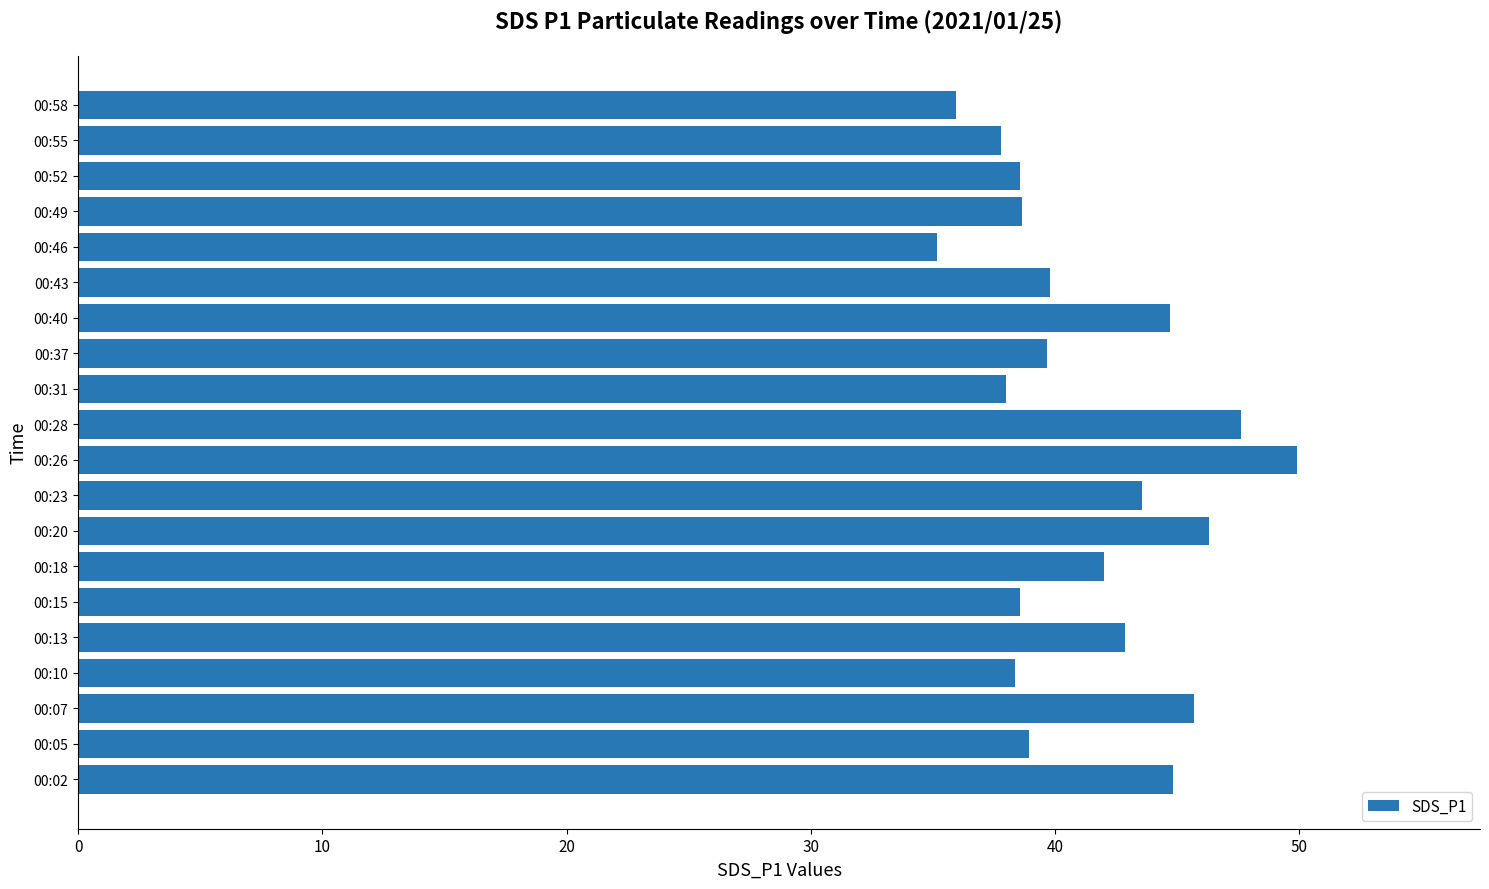

Does the chart contain stacked bars?

No